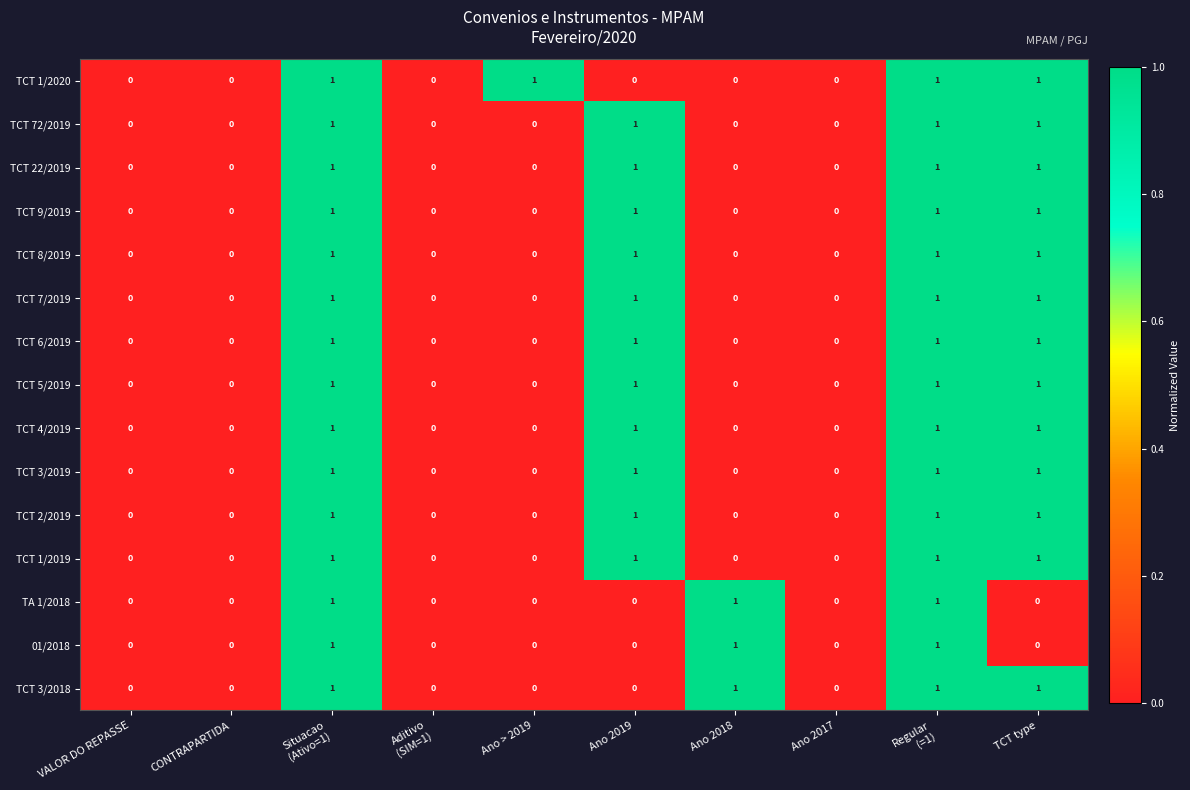

Count the number of categories in the chart.

10